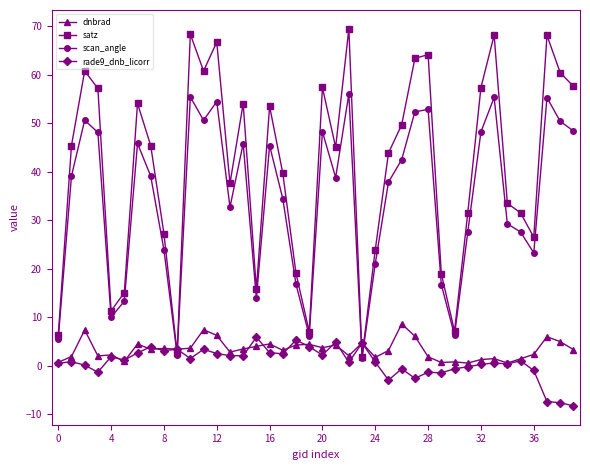

How many categories are shown in the chart?

40